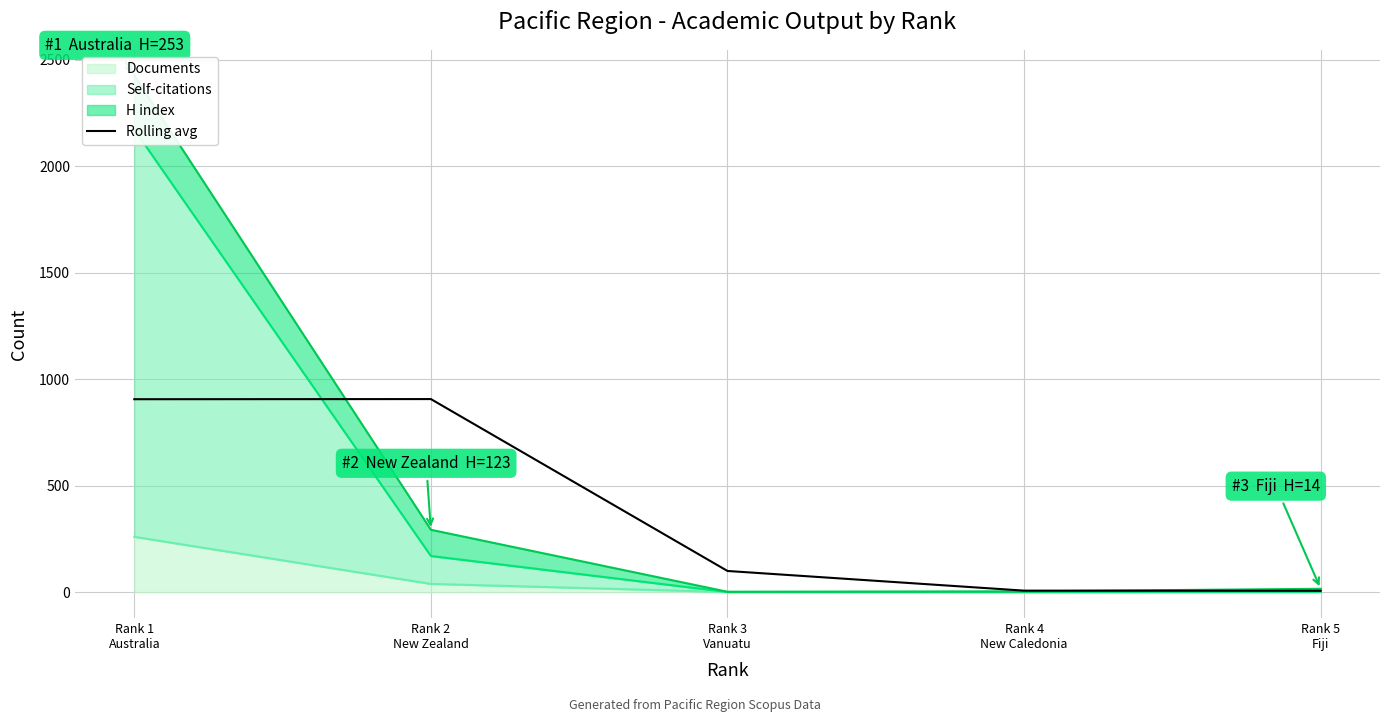

Which label corresponds to the smallest value in the chart?

Rank 5
Fiji